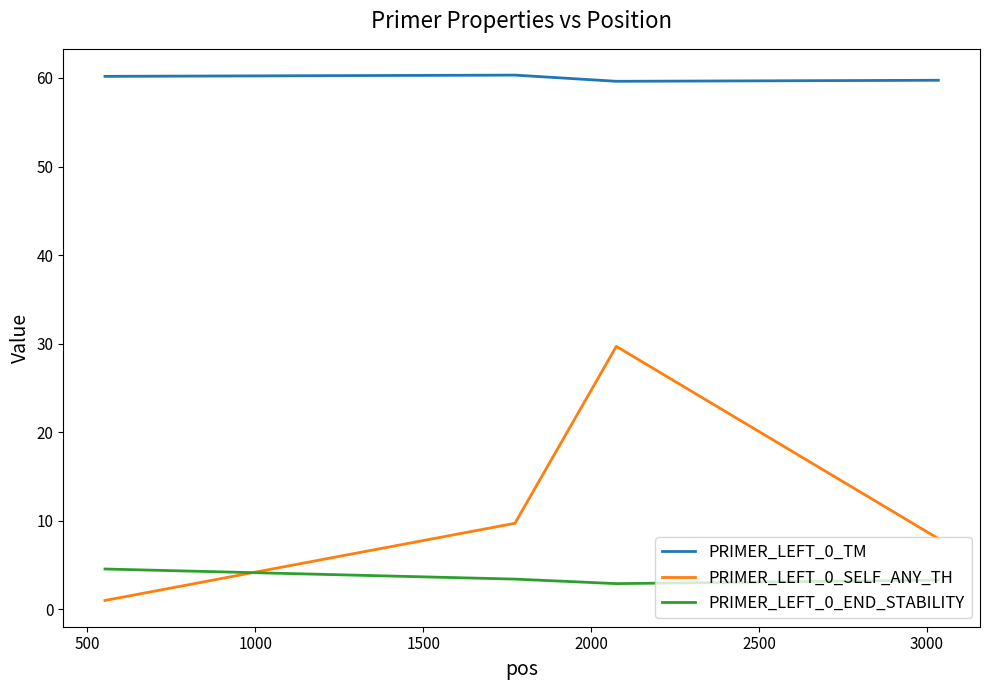

What is the maximum value for PRIMER_LEFT_0_END_STABILITY?

4.6